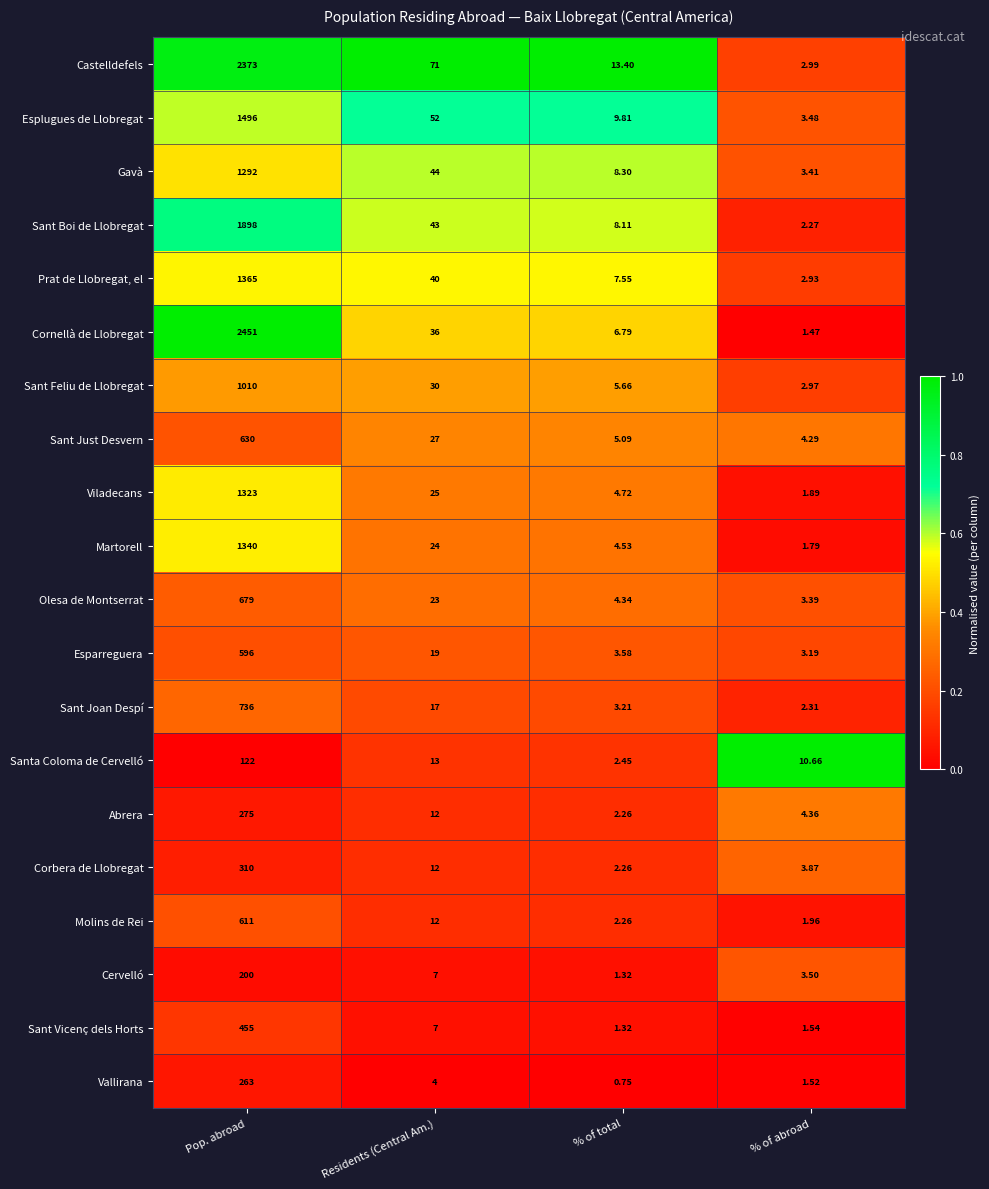

Rank the categories by Olesa de Montserrat value from highest to lowest.

Pop. abroad, Residents (Central Am.), % of total, % of abroad